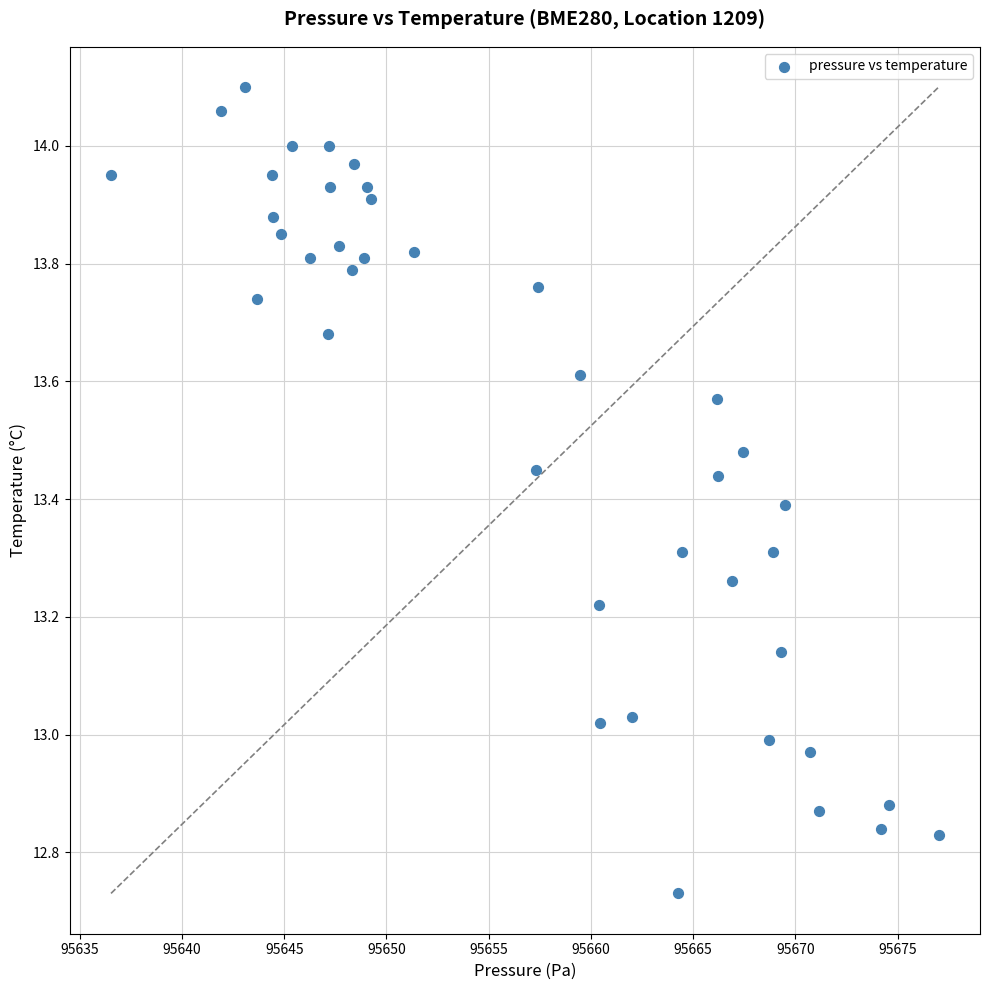

What is the range of Y values (max minus min)?

1.4